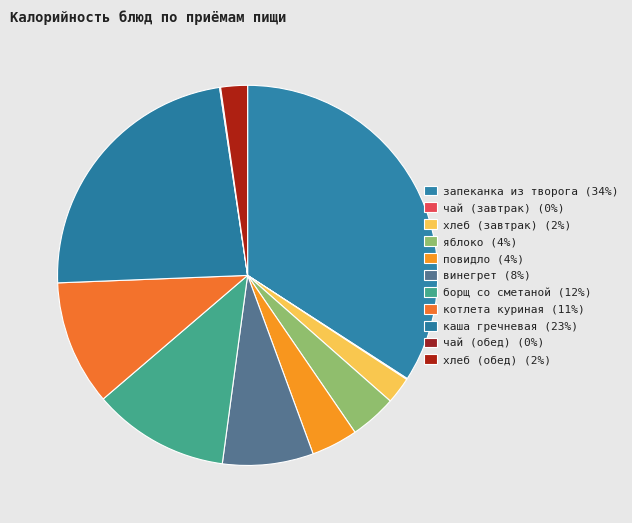

How many slices are in this pie chart?

11